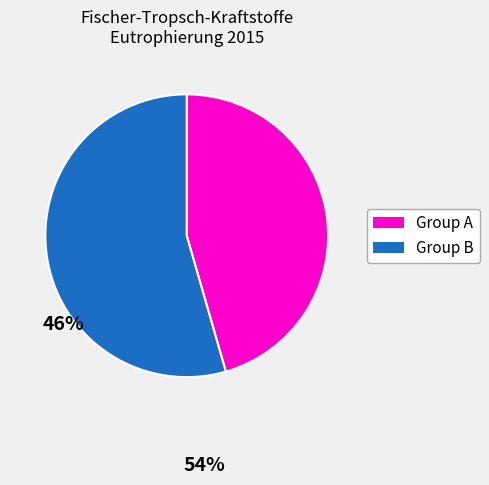

Is there a majority slice in this chart?

Yes